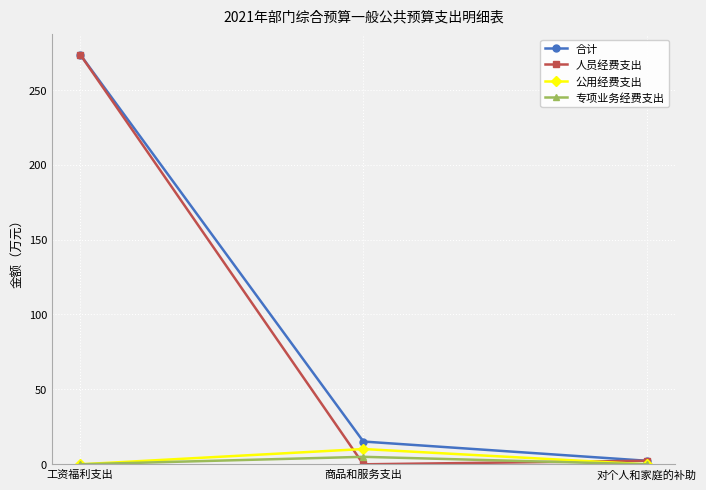

How many distinct data groups are displayed?

4